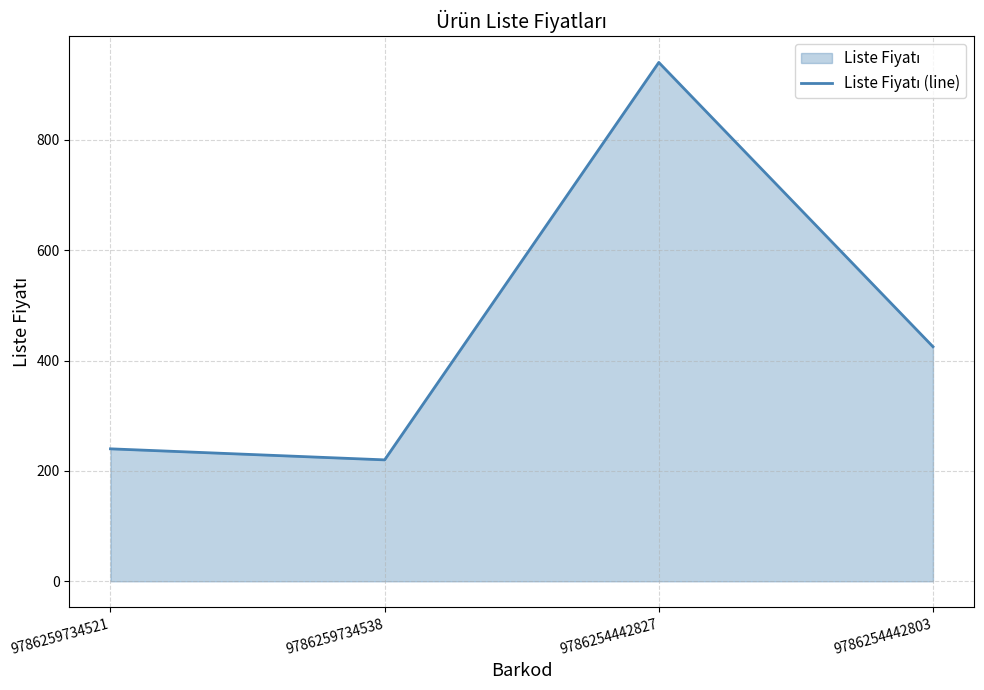

List the labels in order of value, smallest first.

9786259734538, 9786259734521, 9786254442803, 9786254442827